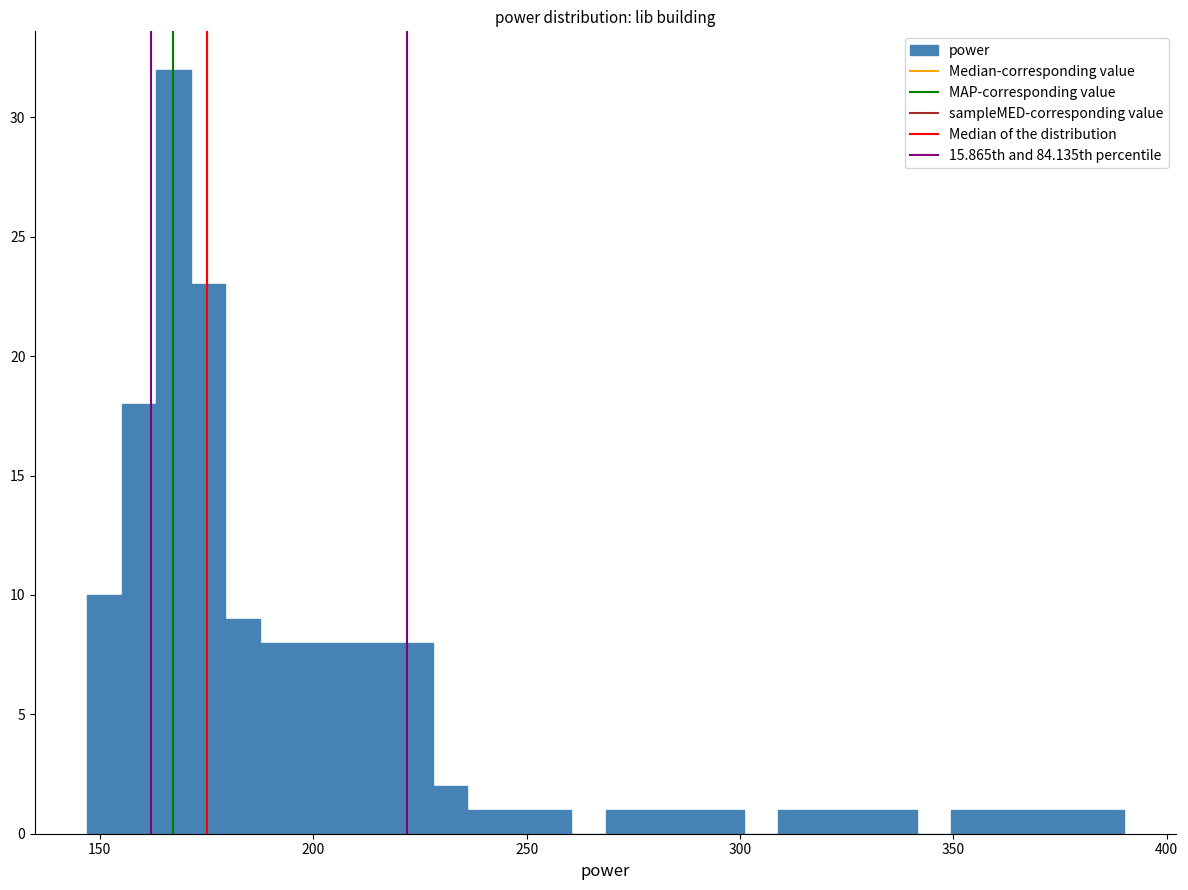

Around what value on the x-axis is the tallest bar? Give the approximate position of its centre, as read against the axis.

165